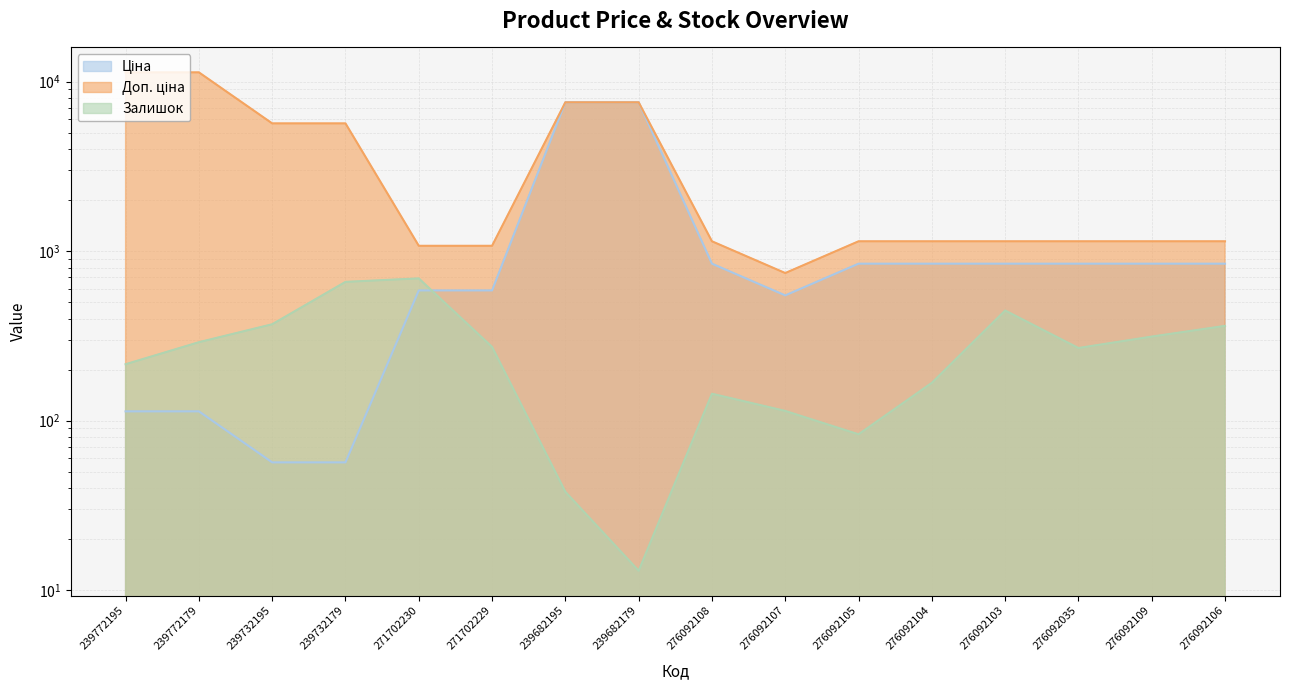

True or false: Доп. ціна and Ціна cross at least once.

False